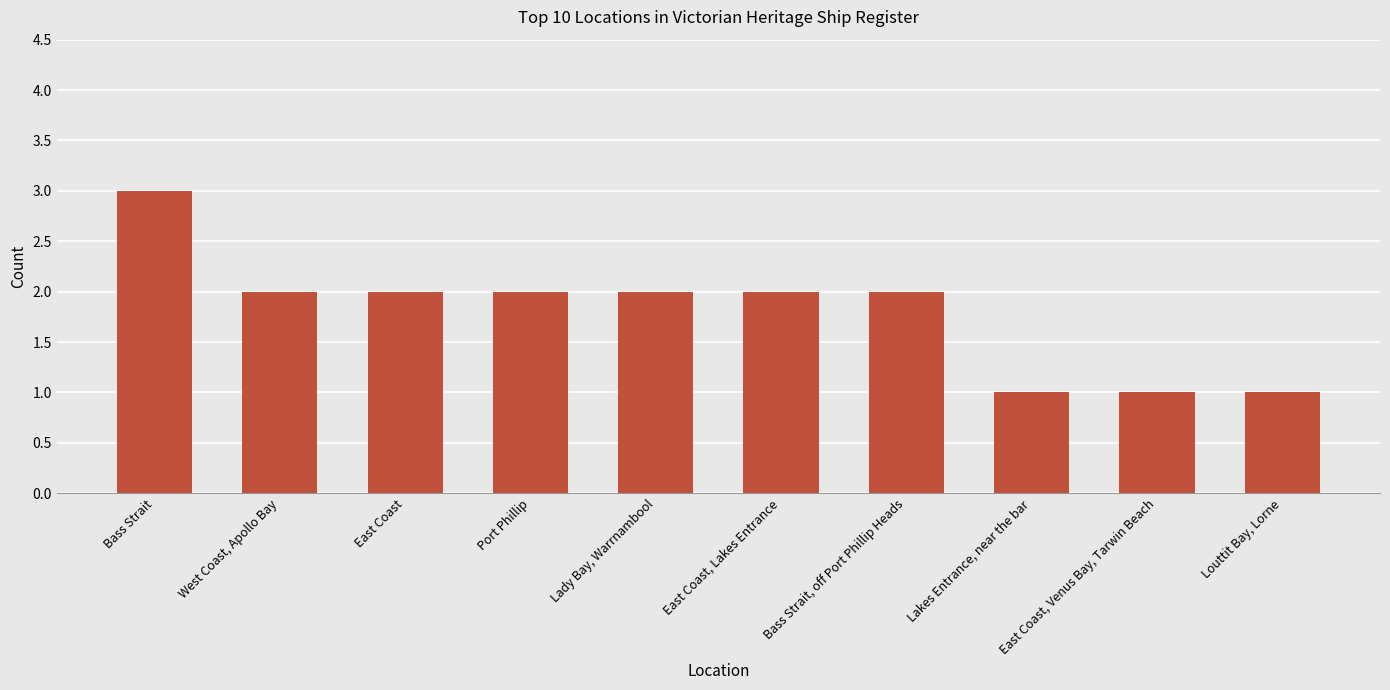

Count the values in the range 1 to 2.

9